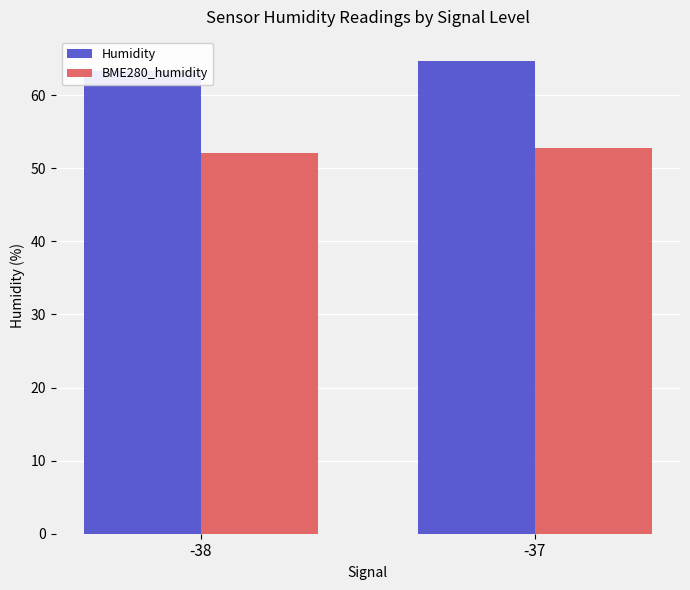

Is the value of BME280_humidity at -38 greater than the value of Humidity at -38?

No